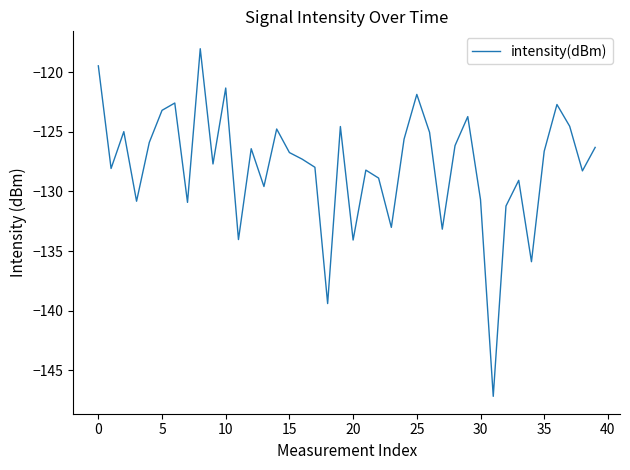

What is the maximum value shown in the chart?

-118.0